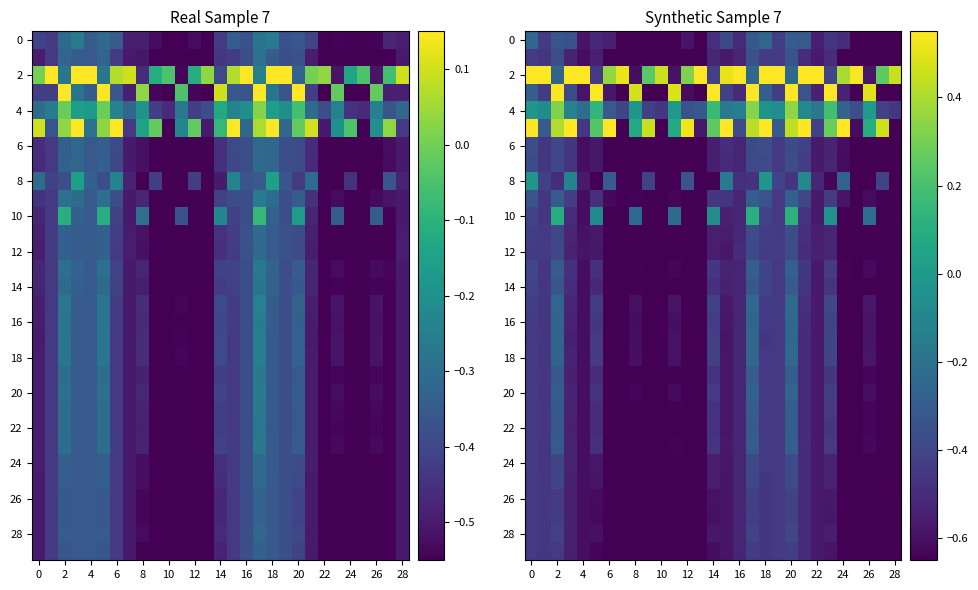

Count the number of data series in this chart.

30